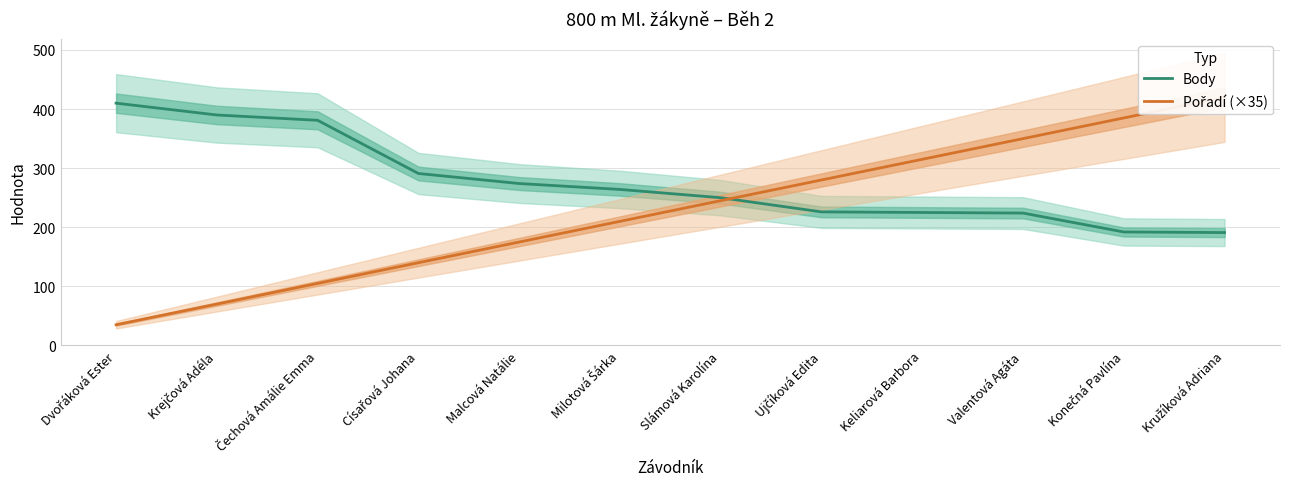

At Čechová Amálie Emma, list the series in order from largest to smallest.

Body, Pořadí (×35)